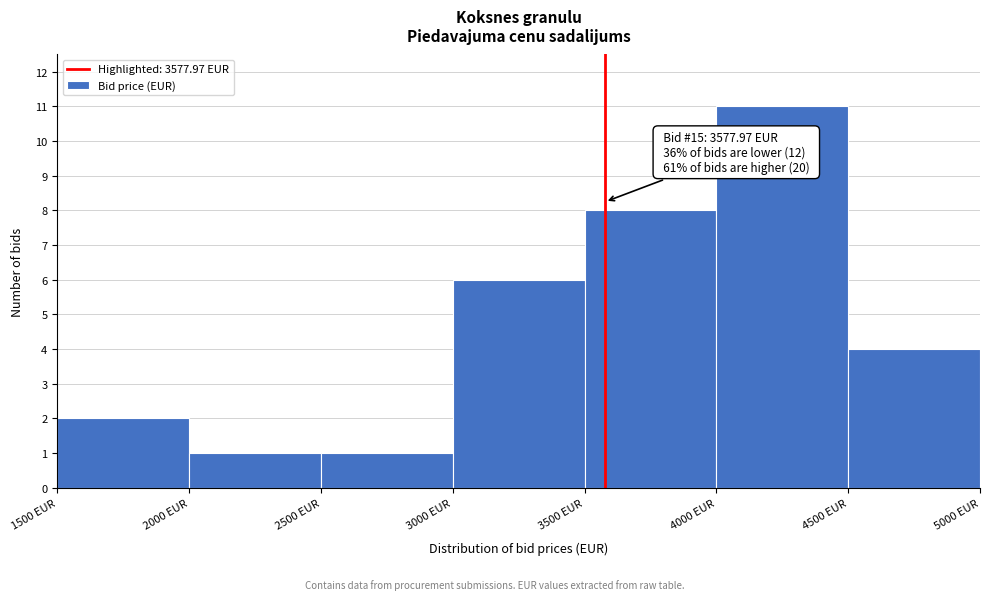

Over which range of the x-axis is the bar tallest?

4000 to 4500